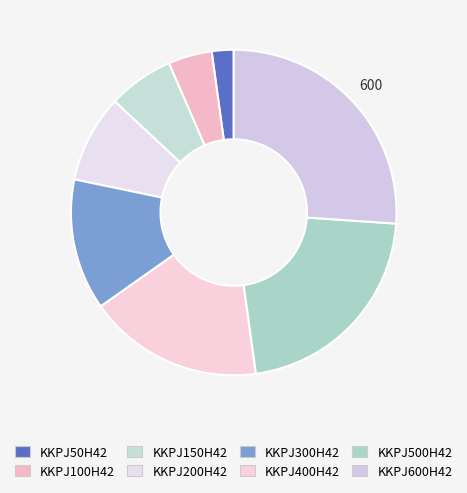

To the nearest percent, what is the average slice percentage?

12%